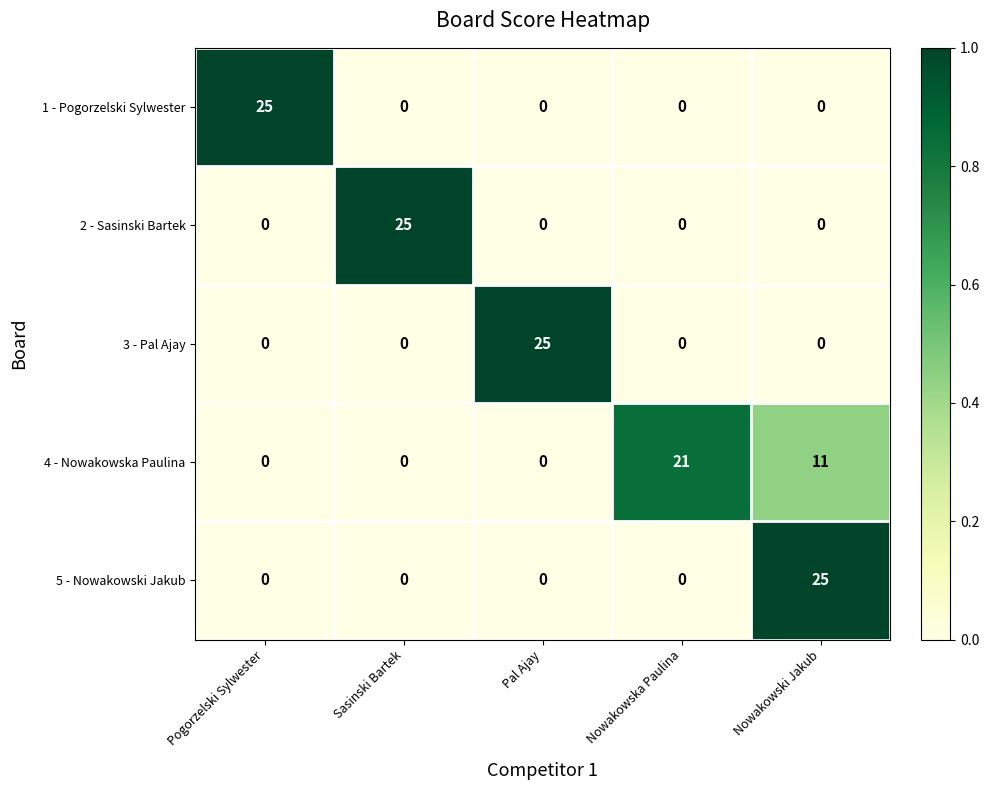

What is the sum of the 1 - Pogorzelski Sylwester values at Sasinski Bartek and Pogorzelski Sylwester?

25